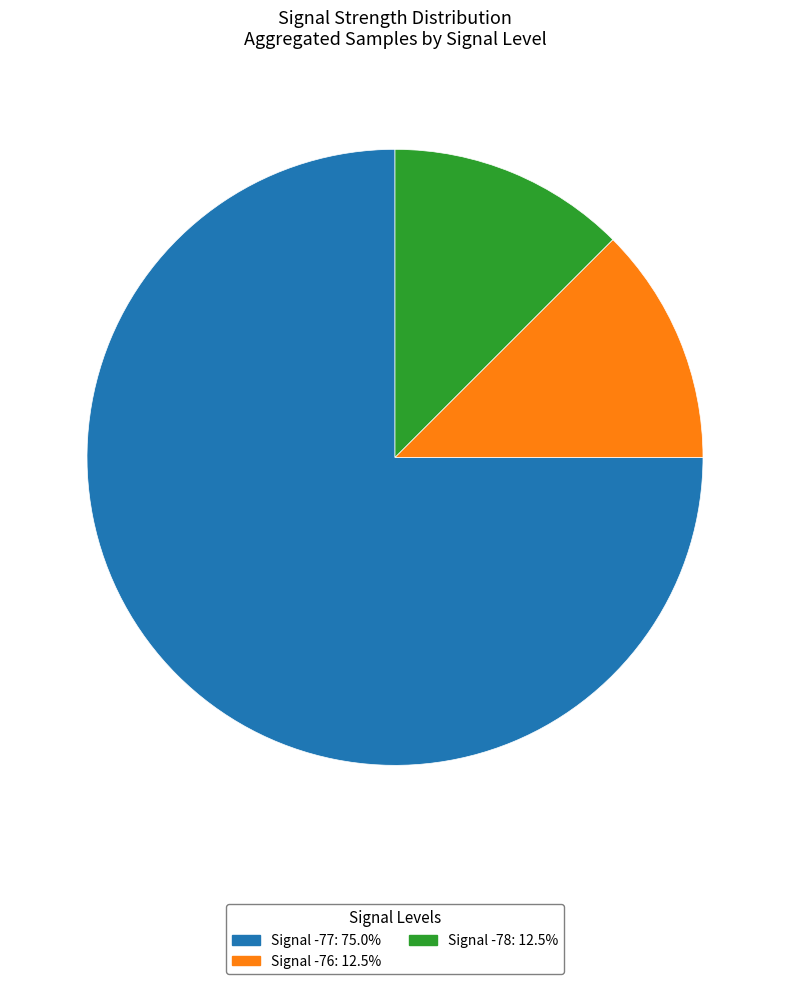

Is there a majority slice in this chart?

Yes